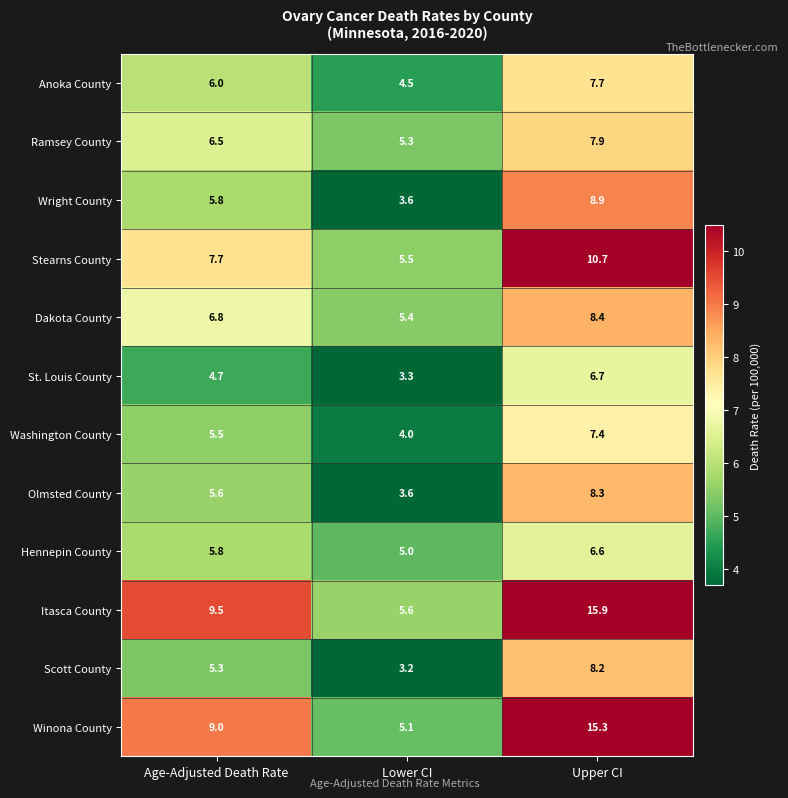

The value of Itasca County at Upper CI is 15.9. True or false?

True